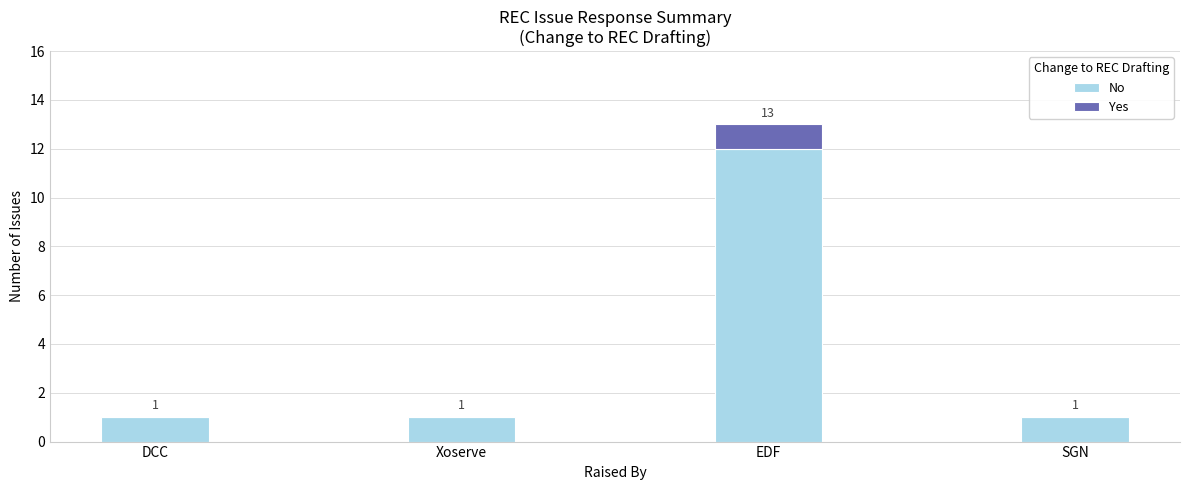

How many data points in No are above 1?

1